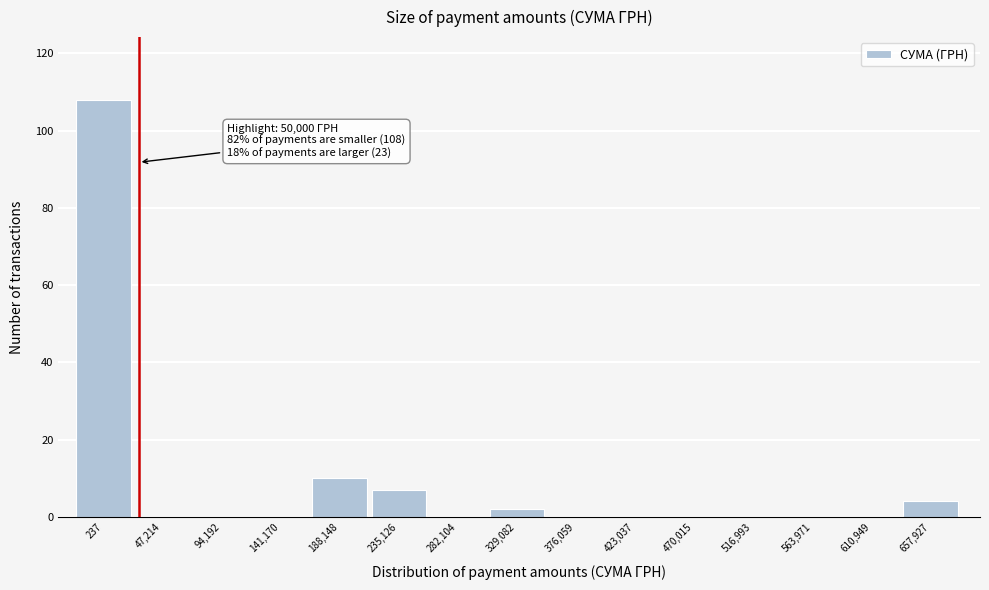

Reading left to right, list all the values displayed in this chart.

237=108	47,214=0	94,192=0	141,170=0	188,148=10	235,126=7	282,104=0	329,082=2	376,059=0	423,037=0	470,015=0	516,993=0	563,971=0	610,949=0	657,927=4